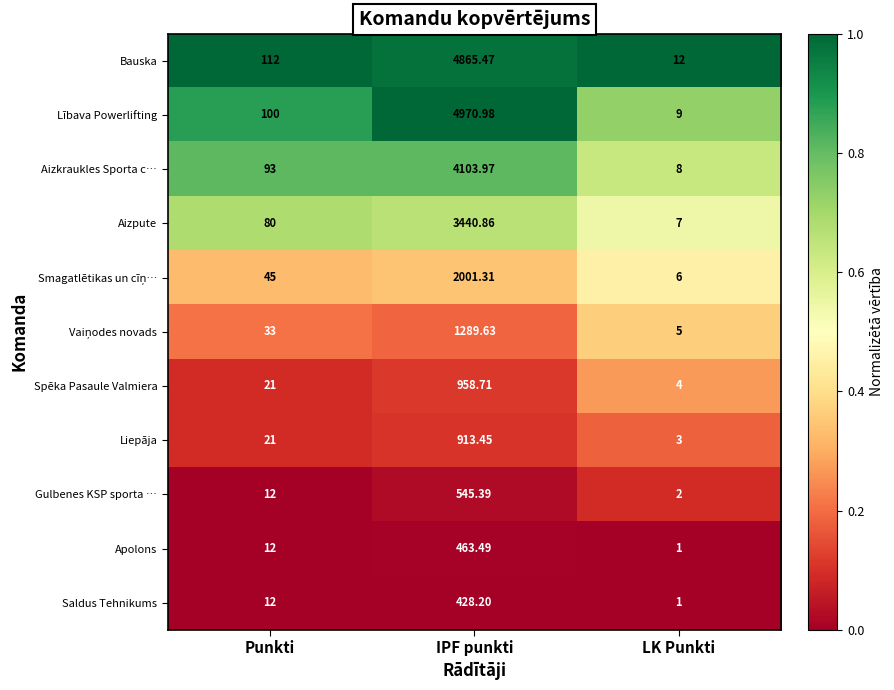

Which category has the lowest value across all series?

LK Punkti